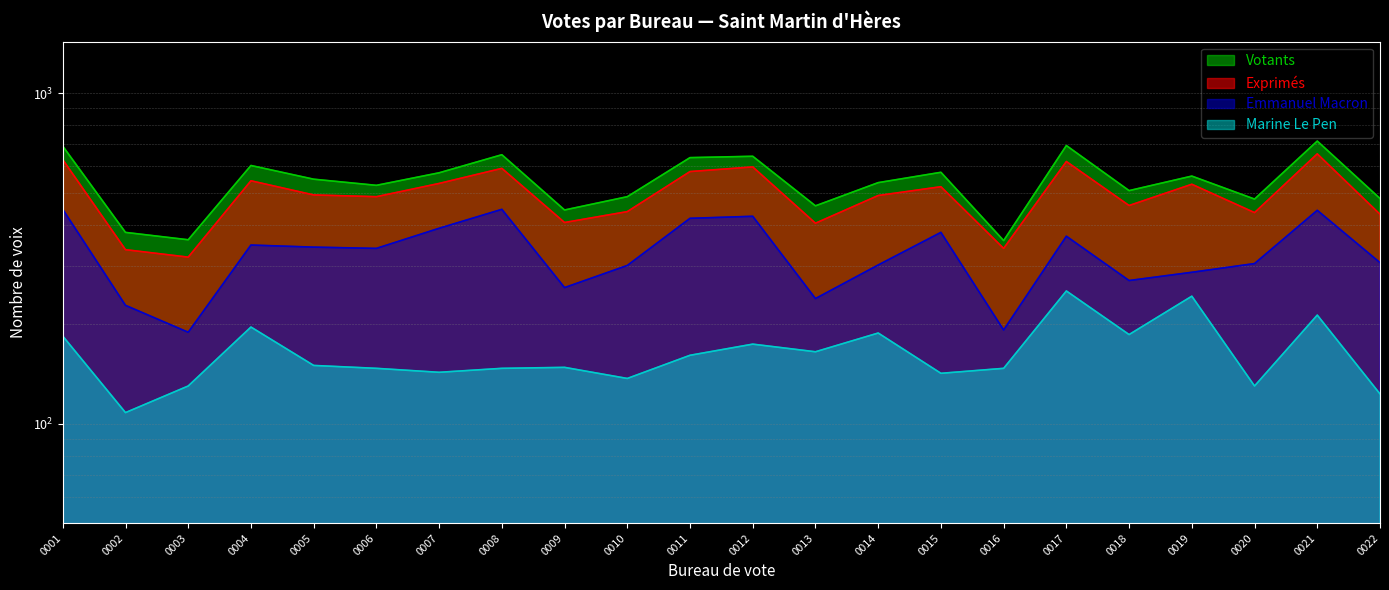

In Exprimés, how many points are higher than both neighbors (excluding endpoints)?

7